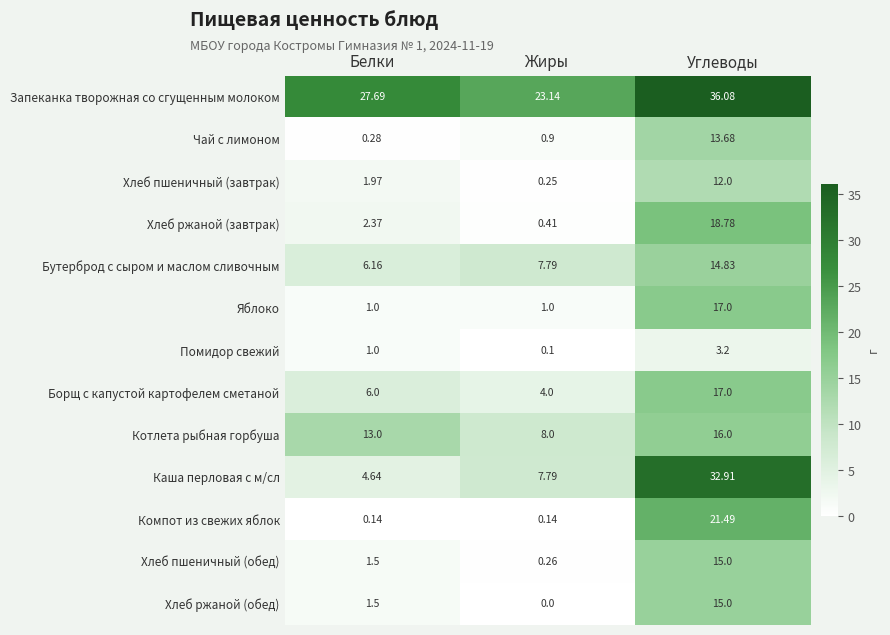

At which category is the sum across all series the highest?

Углеводы